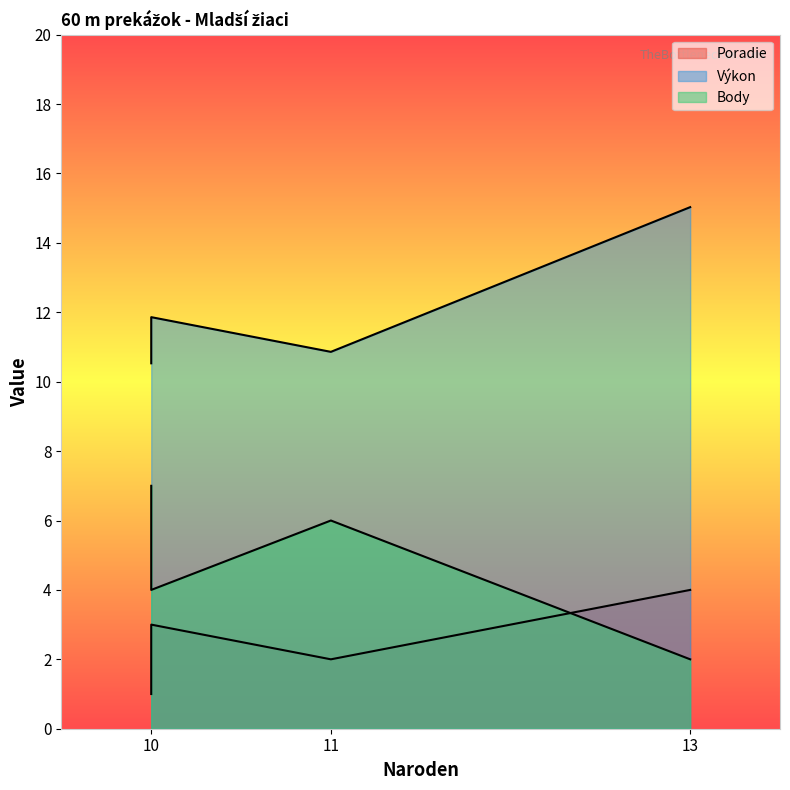

What is the difference between the Poradie values at 10 and 11?

1.0